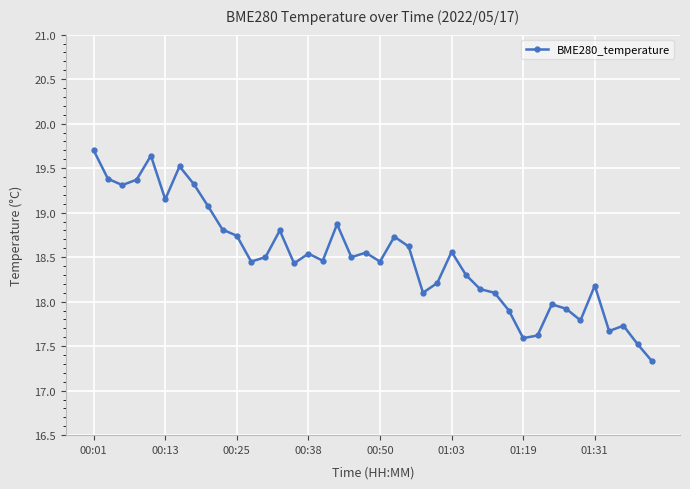

What is the maximum value shown in the chart?

19.7